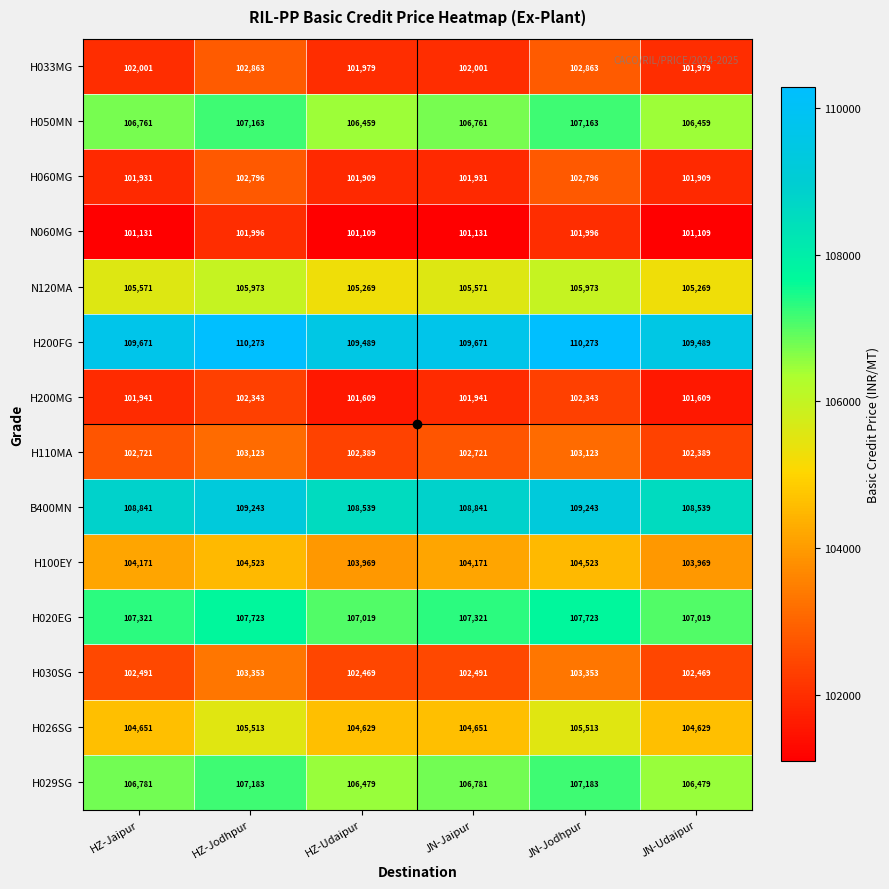

At how many categories does at least one series exceed 106594?

6